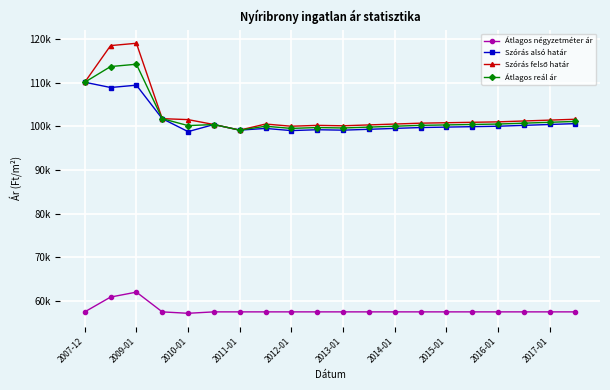

Does the chart have visible grid lines?

Yes